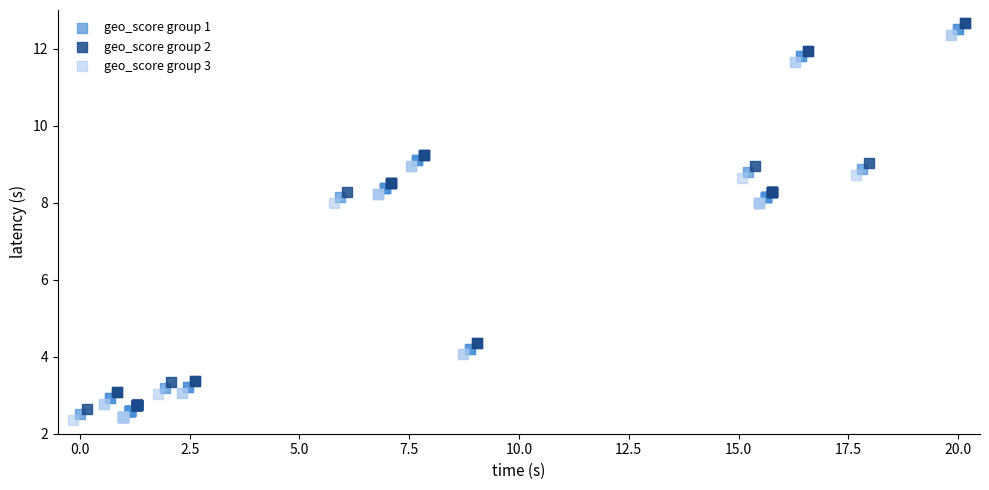

What are all the series names shown in the legend?

geo_score group 1, geo_score group 2, geo_score group 3